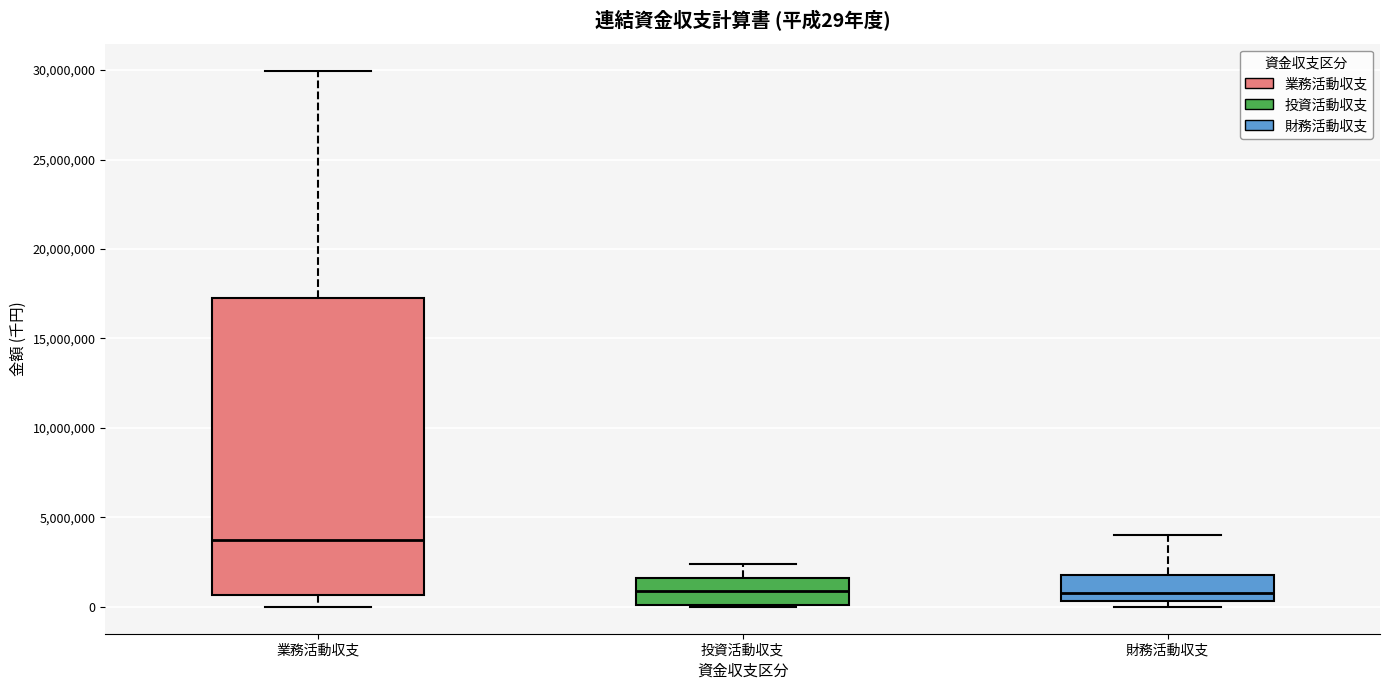

Comparing the boxes themselves (not the whiskers), which one is the tallest?

業務活動収支